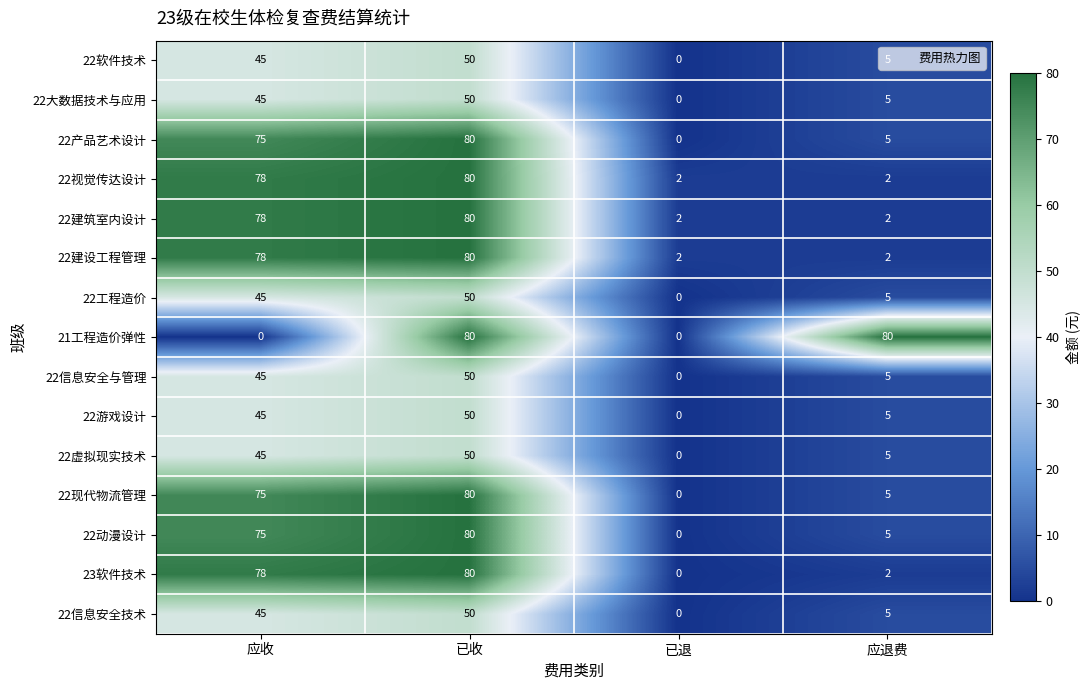

Count the number of data series in this chart.

15